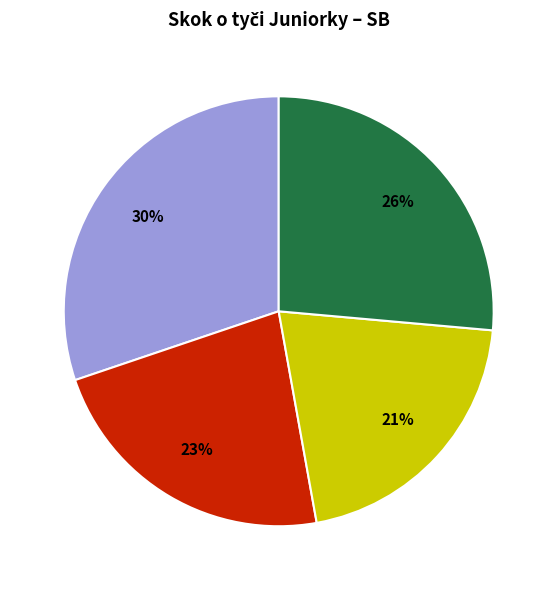

To the nearest percent, what is the difference between the largest and smallest slice percentages?

9%